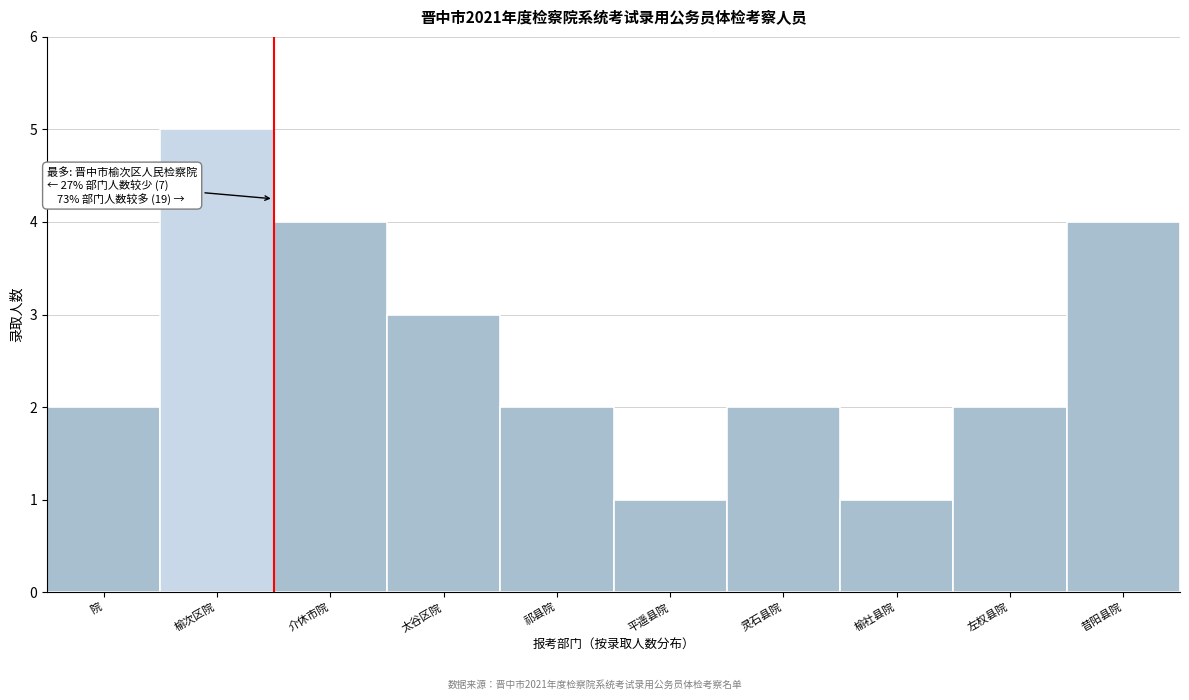

Reading left to right, list all the values displayed in this chart.

2	5	4	3	2	1	2	1	2	4